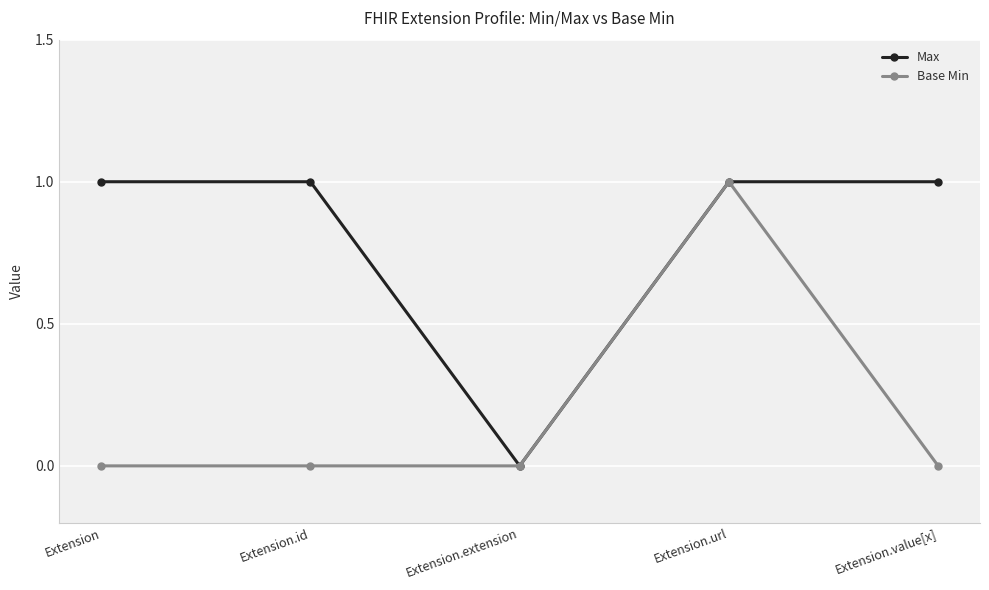

Is this an area chart (filled region under the line)?

No